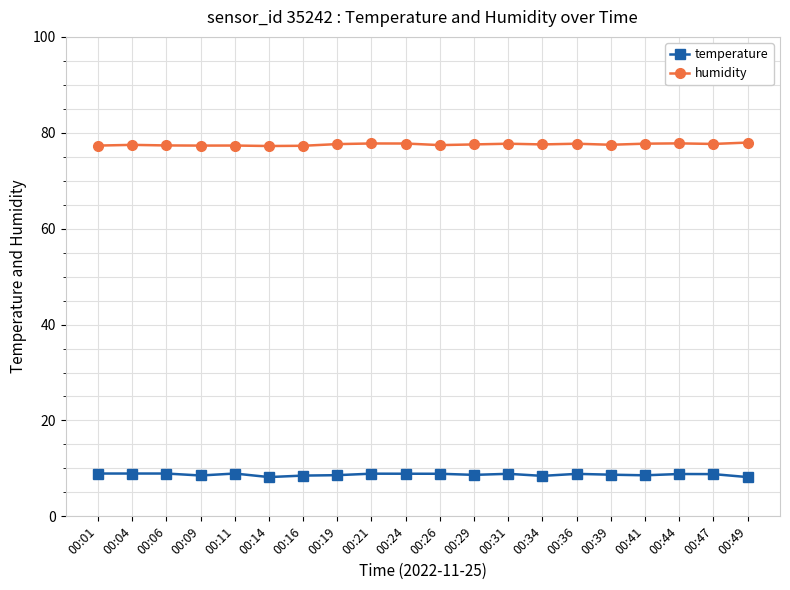

What are all the series names shown in the legend?

temperature, humidity